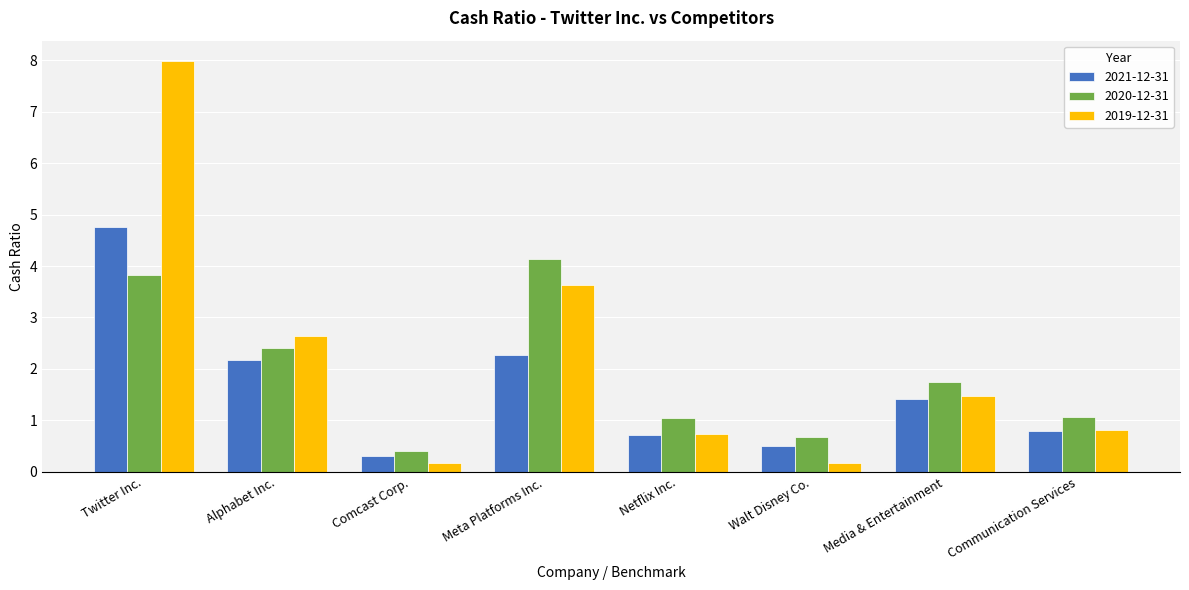

Is the value of 2021-12-31 at Media & Entertainment greater than the value of 2019-12-31 at Communication Services?

Yes